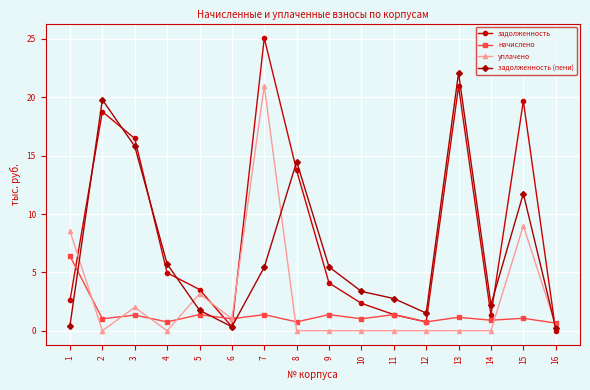

Which series has the widest spread of values?

задолженность